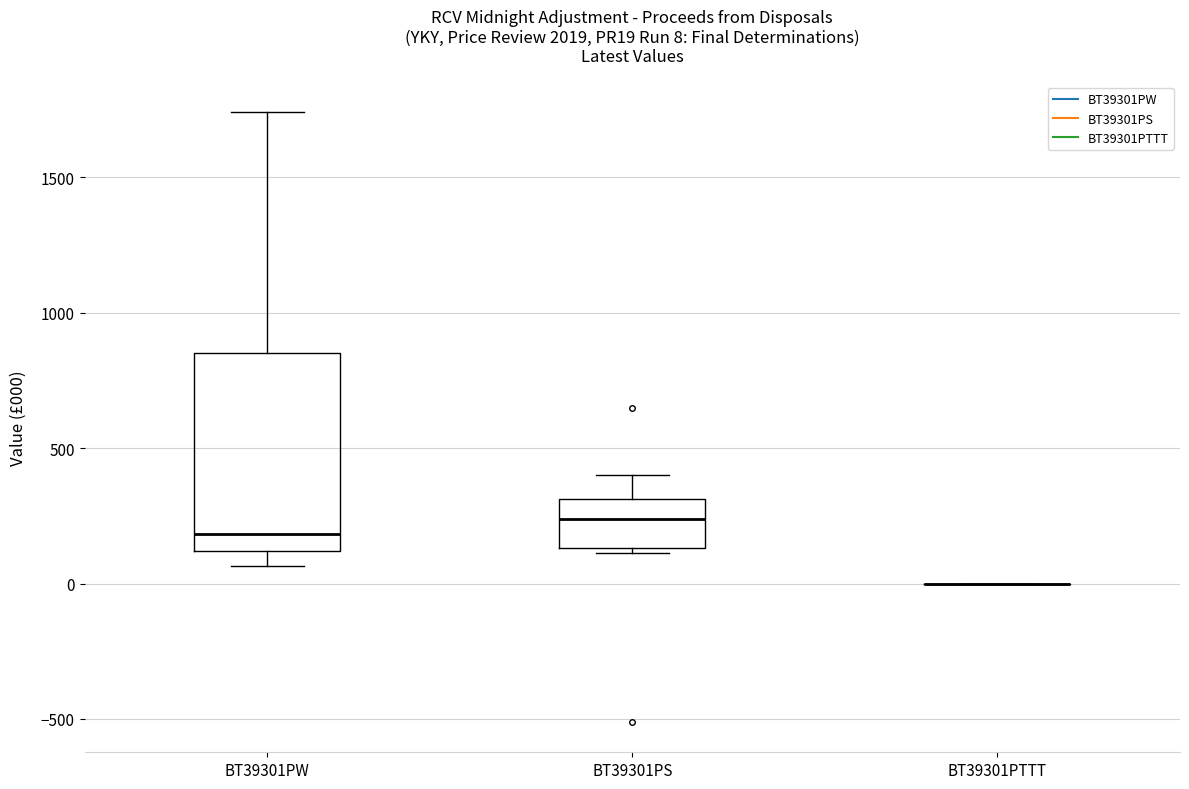

Which box is the tallest, from its lower edge to its upper edge?

BT39301PW